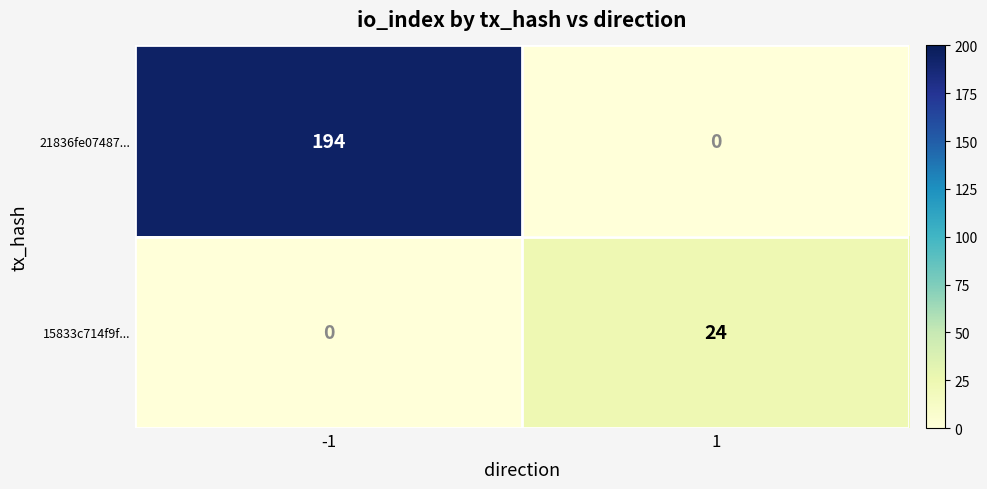

What is the total value across all series at -1?

194